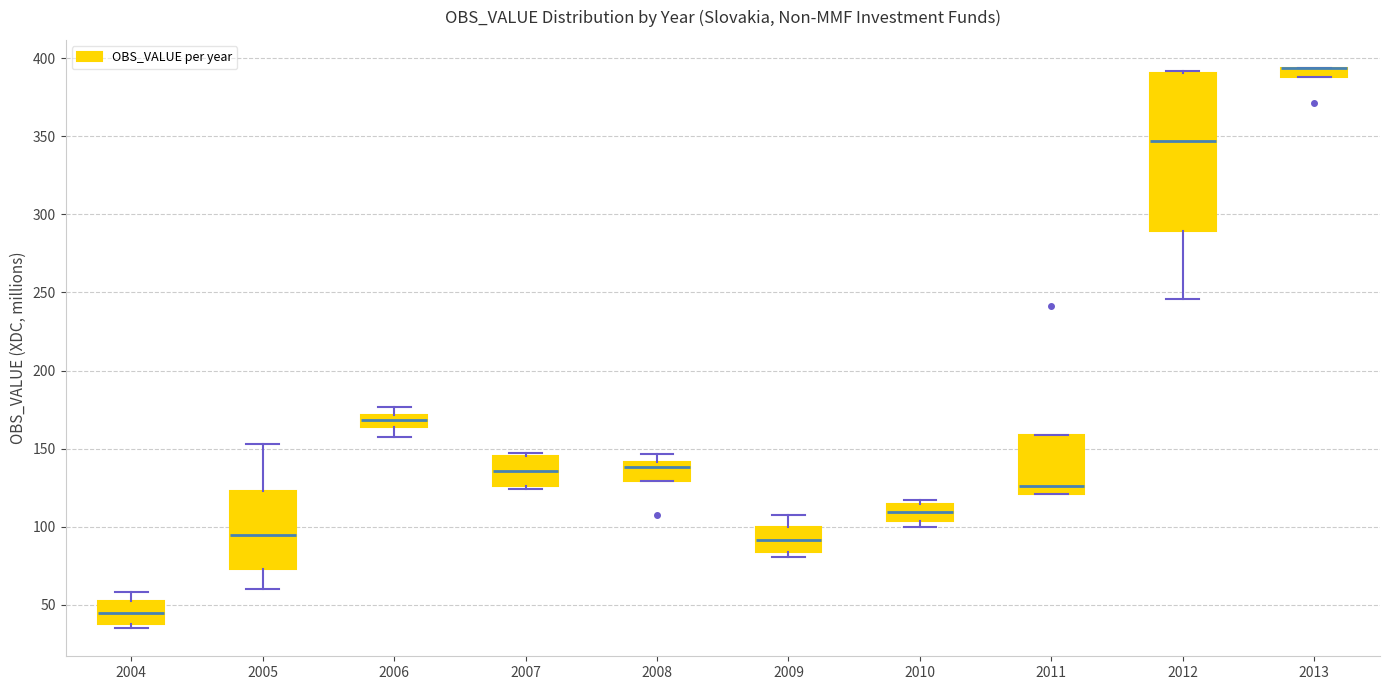

Where does the median line of the box at x = 2004 sit on the y-axis? The values are not printed on the chart, so give them approximately, as read against the axis.

45